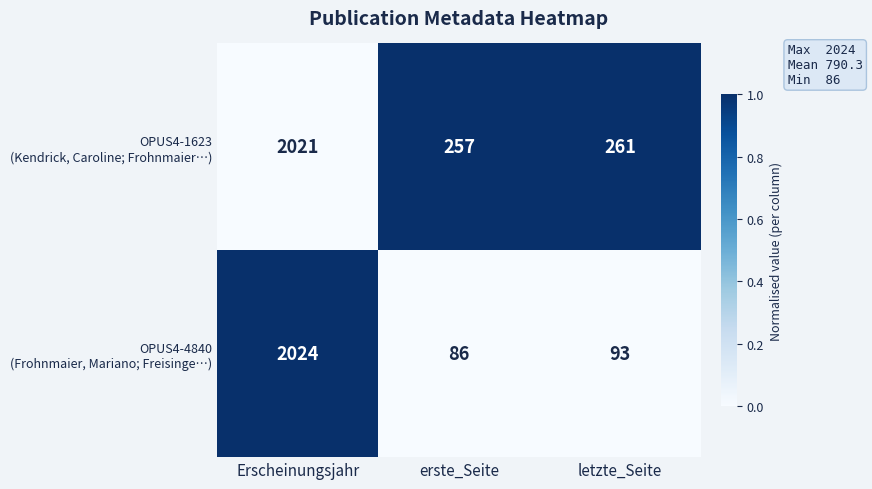

What is the spread (max minus min) of values at erste_Seite?

171